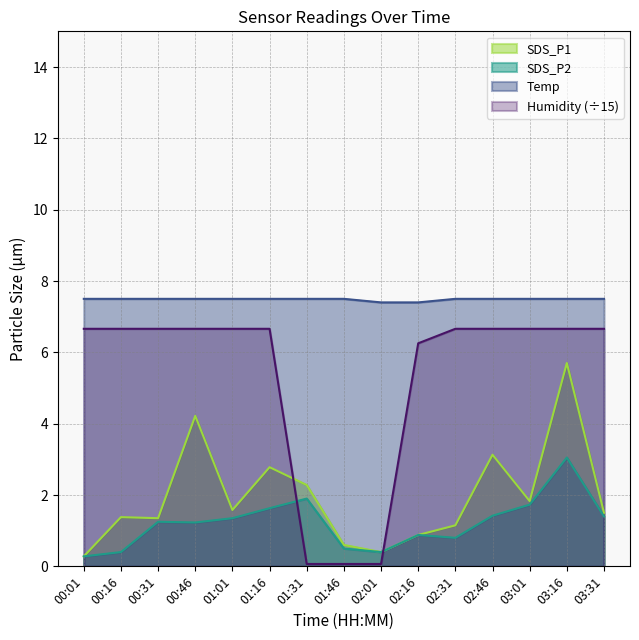

True or false: Humidity and Temp cross at least once.

False